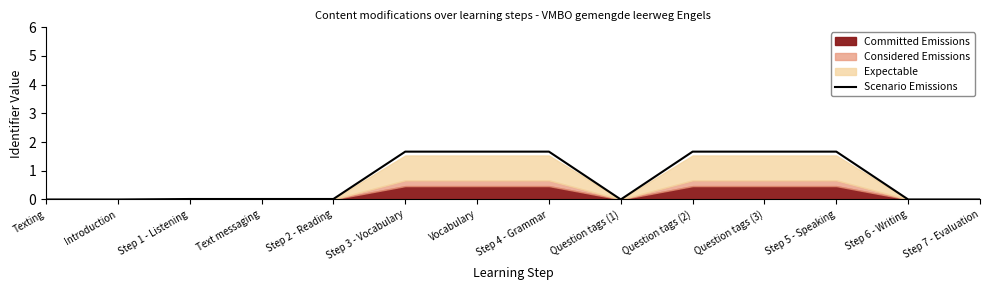

True or false: there are more than 2 points higher than both neighbors.

False